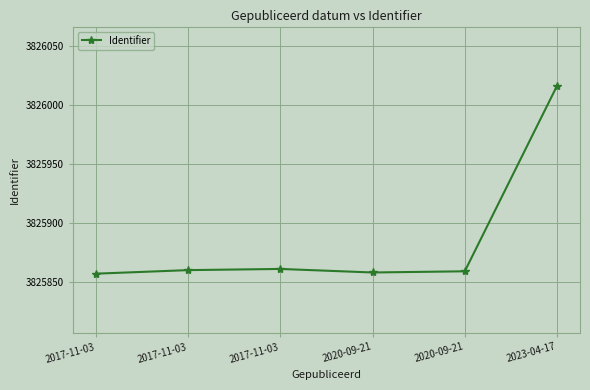

How many values are below 3825860?

3